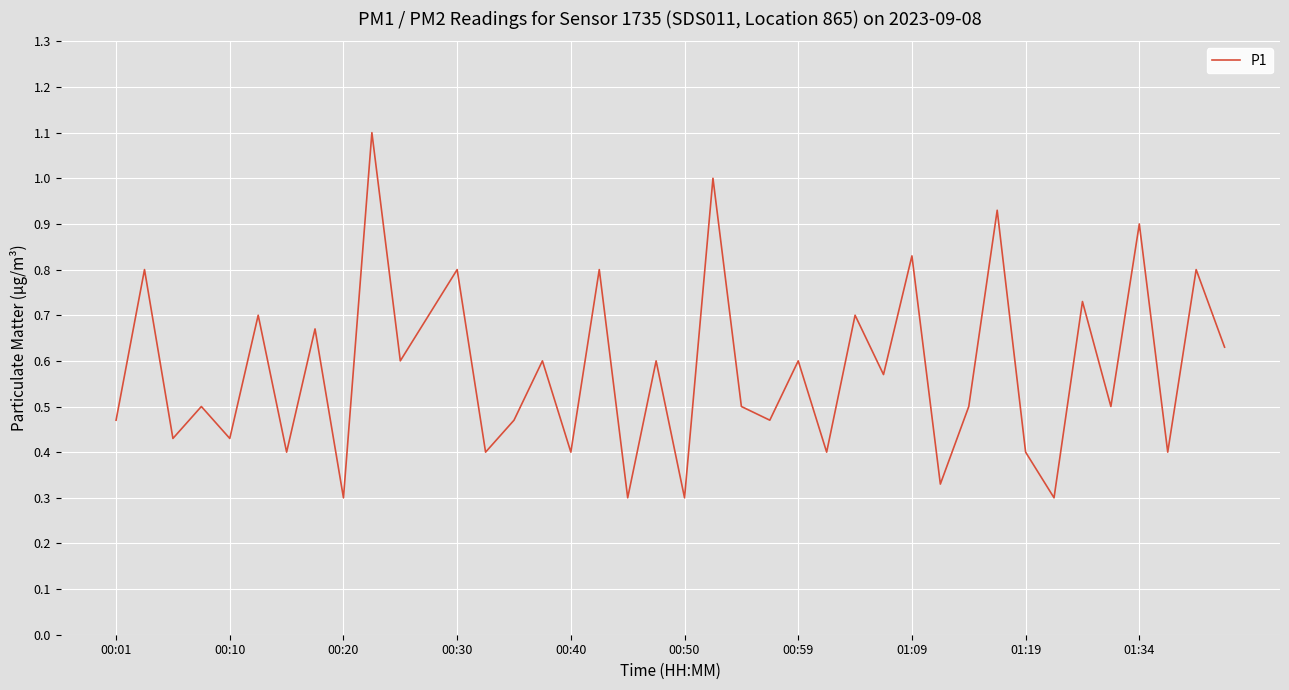

Does the chart display data point markers on the line(s)?

No